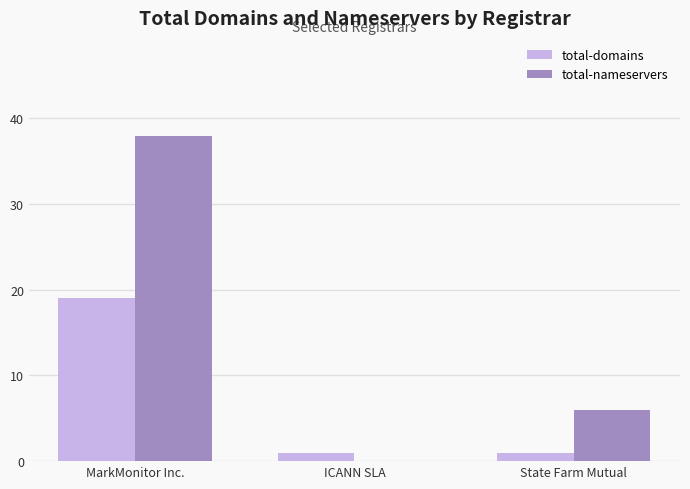

Are the bars horizontal?

No